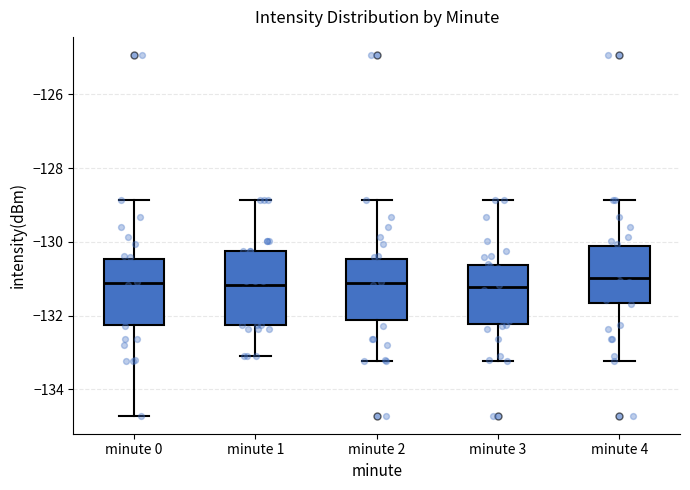

Reading left to right, transcribe this box plot: for each box, give where its median line is, the range the box spans, and where its two whiskers end, as read against the y-axis. The values are not printed on the chart, so give them approximately, as read against the axis.

minute 0: median -131.2, box -132.2 to -130.4, whiskers -134.8 to -128.8
minute 1: median -131.2, box -132.2 to -130.2, whiskers -133.0 to -128.8
minute 2: median -131.2, box -132.2 to -130.4, whiskers -133.2 to -128.8
minute 3: median -131.2, box -132.2 to -130.6, whiskers -133.2 to -128.8
minute 4: median -131.0, box -131.6 to -130.2, whiskers -133.2 to -128.8